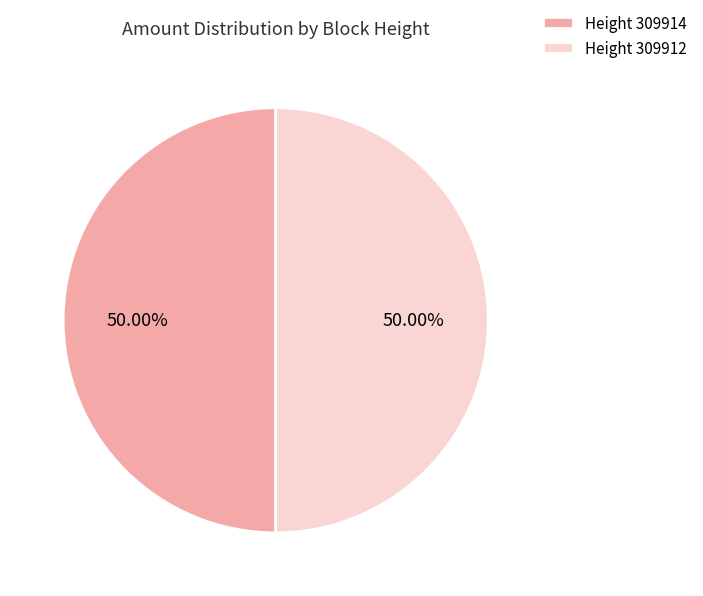

Do Height 309914 and Height 309912 together represent more than half of the pie?

Yes